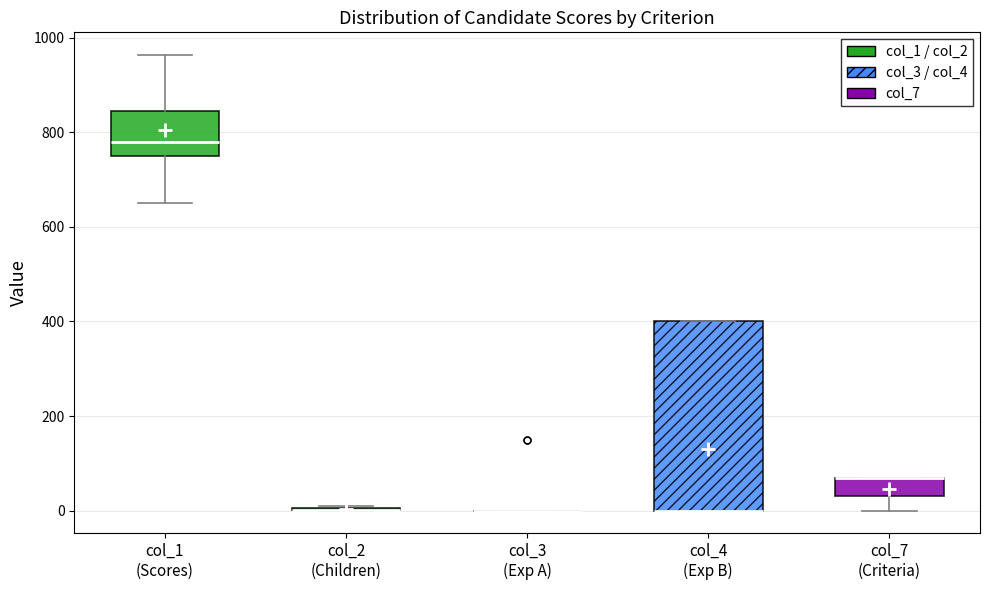

Which box is the tallest, from its lower edge to its upper edge?

col_4 (Exp B)